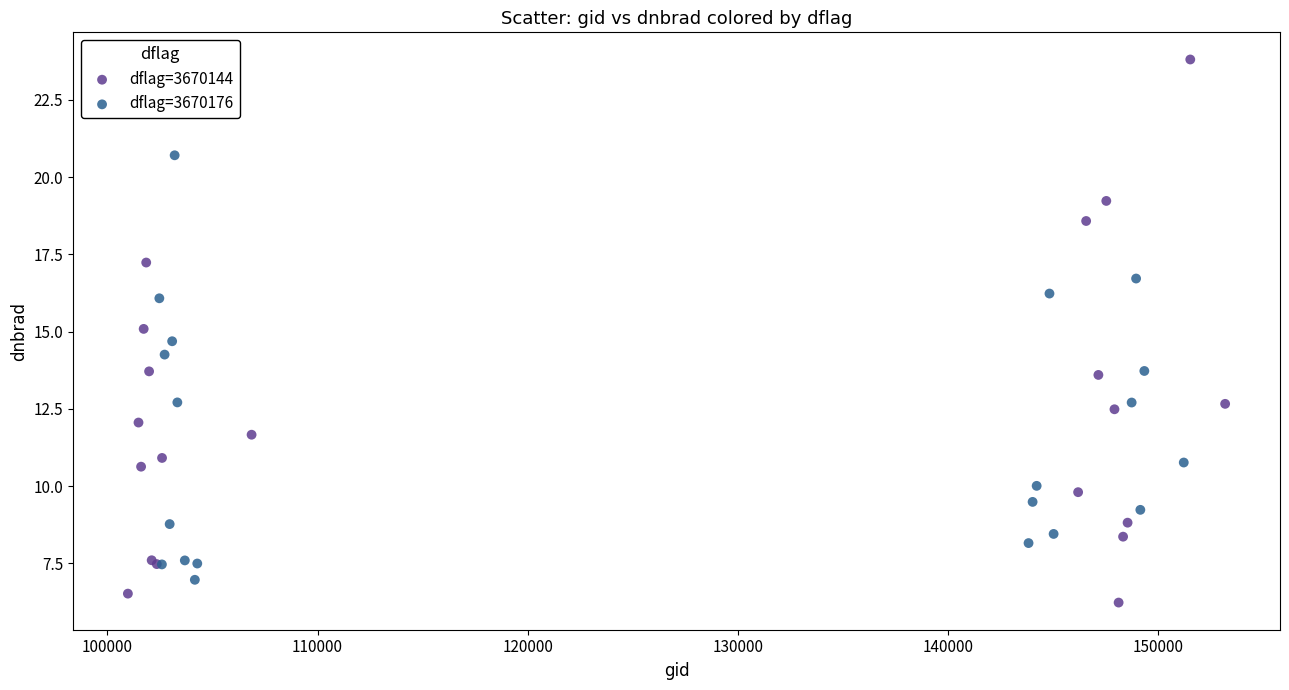

Which series has the largest Y range (max minus min)?

dflag=3670144